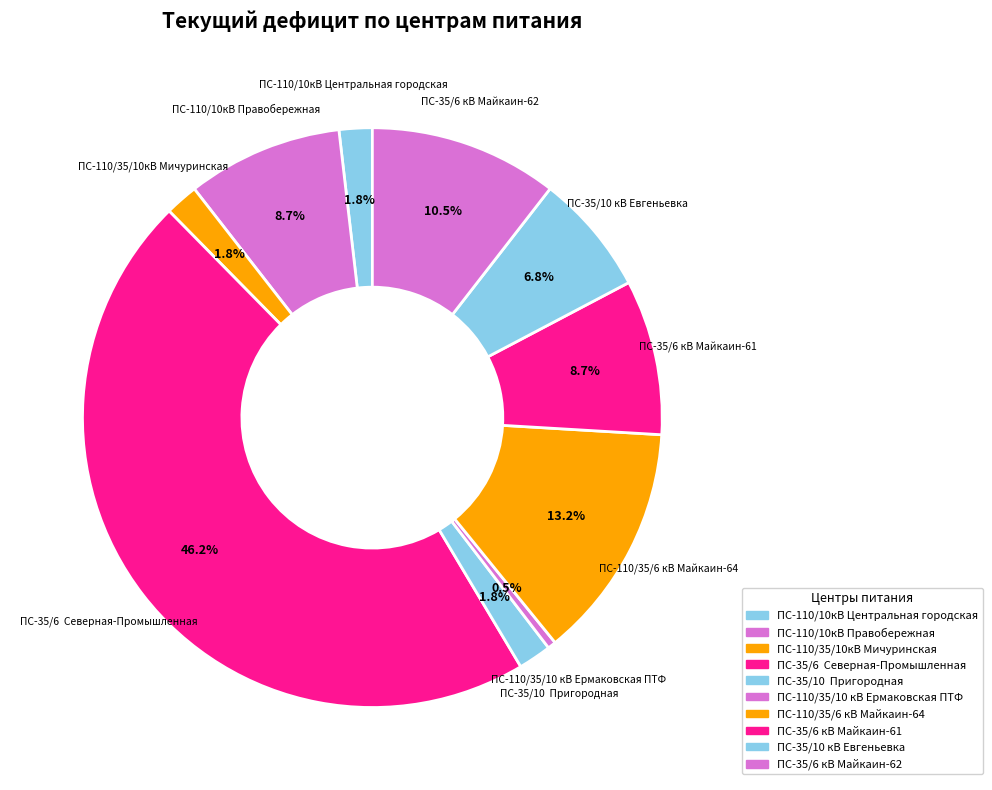

Count the number of slices in the pie.

10